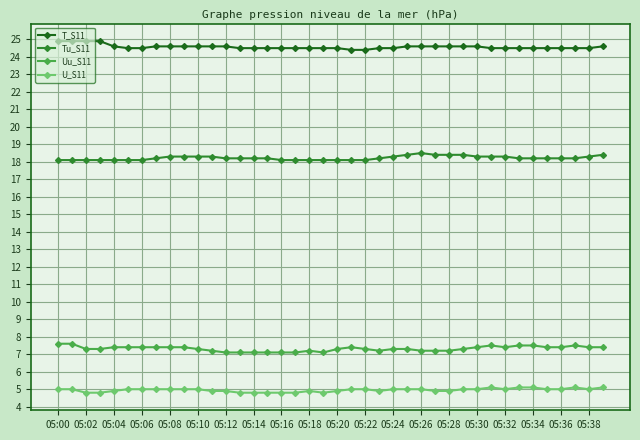

Rank the series by their maximum value, from highest to lowest.

T_S11, Tu_S11, Uu_S11, U_S11